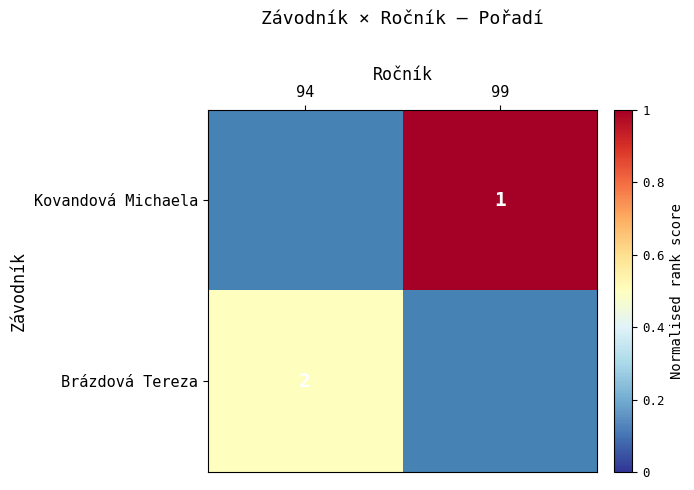

The value of Kovandová Michaela at 99 is 1. True or false?

True